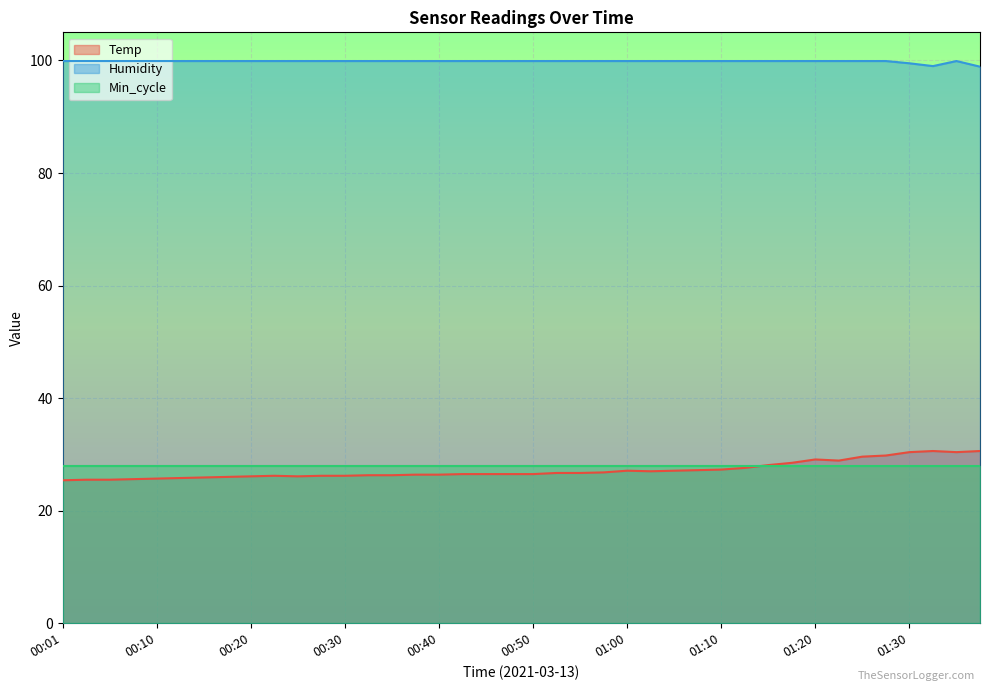

At which label does Humidity reach its peak?

00:01